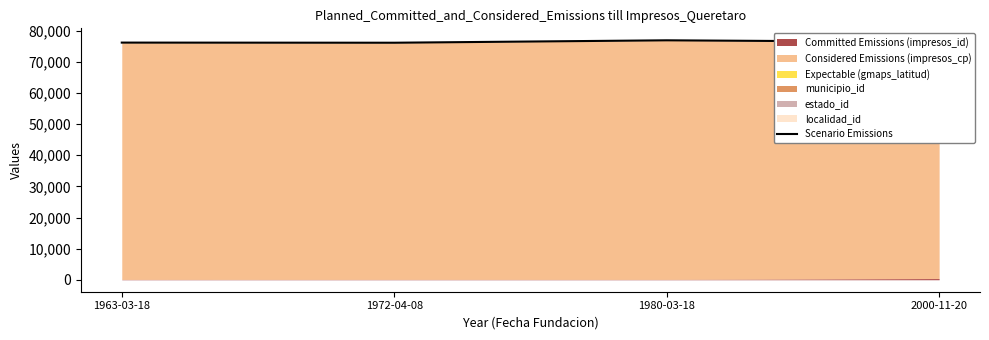

What is the sum of the values at 1980-03-18 and 1972-04-08?

153127.6